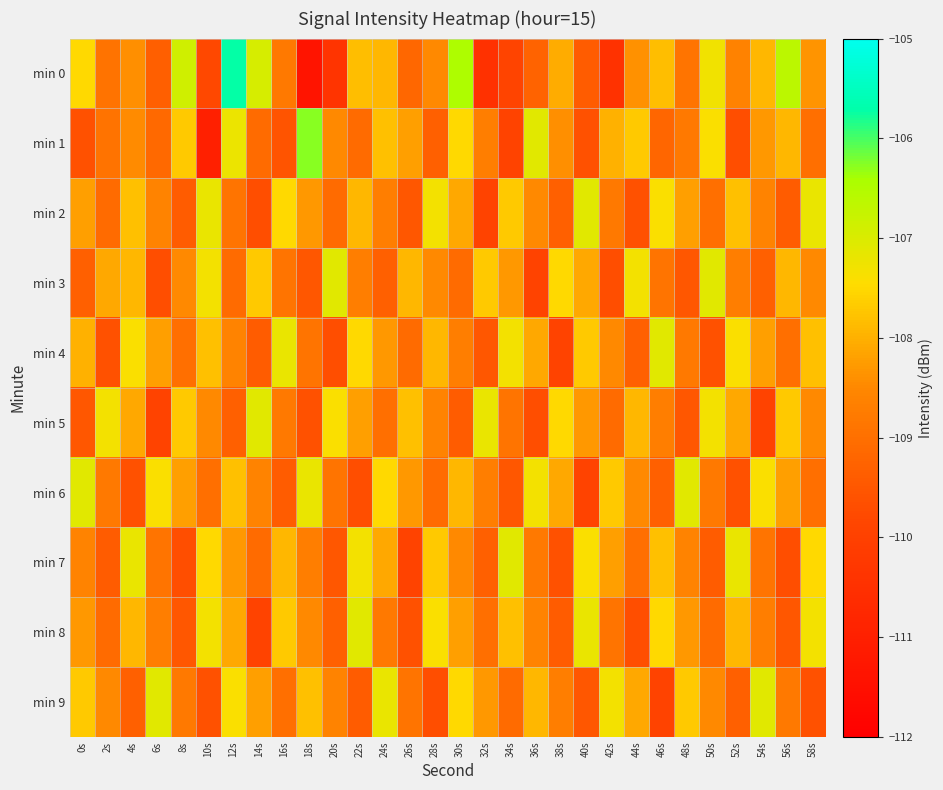

Reading right to left, list all the values displayed in this chart.

min 0: 58s=-108.3	56s=-106.6	54s=-107.9	52s=-108.6	50s=-107.3	48s=-108.9	46s=-107.8	44s=-108.4	42s=-110.4	40s=-109.4	38s=-108.0	36s=-109.3	34s=-109.9	32s=-110.5	30s=-106.5	28s=-108.5	26s=-109.2	24s=-107.9	22s=-107.8	20s=-110.4	18s=-111.3	16s=-108.8	14s=-107.0	12s=-105.7	10s=-109.8	8s=-106.9	6s=-109.3	4s=-108.4	2s=-108.9	0s=-107.5
min 1: 58s=-109.0	56s=-107.9	54s=-108.3	52s=-109.7	50s=-107.4	48s=-108.8	46s=-109.2	44s=-107.7	42s=-108.0	40s=-109.6	38s=-108.4	36s=-107.1	34s=-109.9	32s=-108.7	30s=-107.5	28s=-109.3	26s=-108.2	24s=-107.8	22s=-109.1	20s=-108.5	18s=-106.3	16s=-109.5	14s=-109.1	12s=-107.2	10s=-111.0	8s=-107.7	6s=-109.1	4s=-108.5	2s=-108.9	0s=-109.6
min 2: 58s=-107.2	56s=-109.4	54s=-108.6	52s=-107.8	50s=-109.0	48s=-108.2	46s=-107.4	44s=-109.6	42s=-108.8	40s=-107.1	38s=-109.3	36s=-108.5	34s=-107.7	32s=-109.9	30s=-108.1	28s=-107.3	26s=-109.5	24s=-108.7	22s=-107.9	20s=-109.1	18s=-108.3	16s=-107.5	14s=-109.7	12s=-108.9	10s=-107.2	8s=-109.4	6s=-108.6	4s=-107.8	2s=-109.1	0s=-108.2
min 3: 58s=-108.5	56s=-107.9	54s=-109.3	52s=-108.7	50s=-107.1	48s=-109.5	46s=-108.9	44s=-107.3	42s=-109.7	40s=-108.1	38s=-107.5	36s=-109.9	34s=-108.3	32s=-107.7	30s=-109.1	28s=-108.5	26s=-107.9	24s=-109.3	22s=-108.7	20s=-107.1	18s=-109.5	16s=-108.9	14s=-107.7	12s=-109.1	10s=-107.3	8s=-108.5	6s=-109.7	4s=-107.9	2s=-108.1	0s=-109.3
min 4: 58s=-107.8	56s=-109.0	54s=-108.2	52s=-107.4	50s=-109.6	48s=-108.8	46s=-107.1	44s=-109.3	42s=-108.5	40s=-107.7	38s=-109.9	36s=-108.1	34s=-107.3	32s=-109.5	30s=-108.7	28s=-107.9	26s=-109.1	24s=-108.3	22s=-107.5	20s=-109.7	18s=-108.9	16s=-107.2	14s=-109.4	12s=-108.6	10s=-107.8	8s=-109.0	6s=-108.2	4s=-107.4	2s=-109.6	0s=-108.0
min 5: 58s=-108.5	56s=-107.7	54s=-109.9	52s=-108.1	50s=-107.3	48s=-109.5	46s=-108.7	44s=-107.9	42s=-109.1	40s=-108.3	38s=-107.5	36s=-109.7	34s=-108.9	32s=-107.2	30s=-109.4	28s=-108.6	26s=-107.8	24s=-109.0	22s=-108.2	20s=-107.4	18s=-109.6	16s=-108.8	14s=-107.1	12s=-109.3	10s=-108.5	8s=-107.7	6s=-109.9	4s=-108.1	2s=-107.3	0s=-109.5
min 6: 58s=-109.0	56s=-108.2	54s=-107.4	52s=-109.6	50s=-108.8	48s=-107.1	46s=-109.3	44s=-108.5	42s=-107.7	40s=-109.9	38s=-108.1	36s=-107.3	34s=-109.5	32s=-108.7	30s=-107.9	28s=-109.1	26s=-108.3	24s=-107.5	22s=-109.7	20s=-108.9	18s=-107.2	16s=-109.4	14s=-108.6	12s=-107.8	10s=-109.0	8s=-108.2	6s=-107.4	4s=-109.6	2s=-108.8	0s=-107.1
min 7: 58s=-107.5	56s=-109.7	54s=-108.9	52s=-107.2	50s=-109.4	48s=-108.6	46s=-107.8	44s=-109.0	42s=-108.2	40s=-107.4	38s=-109.6	36s=-108.8	34s=-107.1	32s=-109.3	30s=-108.5	28s=-107.7	26s=-109.9	24s=-108.1	22s=-107.3	20s=-109.5	18s=-108.7	16s=-107.9	14s=-109.1	12s=-108.3	10s=-107.5	8s=-109.7	6s=-108.9	4s=-107.2	2s=-109.4	0s=-108.6
min 8: 58s=-107.3	56s=-109.5	54s=-108.7	52s=-107.9	50s=-109.1	48s=-108.3	46s=-107.5	44s=-109.7	42s=-108.9	40s=-107.2	38s=-109.4	36s=-108.6	34s=-107.8	32s=-109.0	30s=-108.2	28s=-107.4	26s=-109.6	24s=-108.8	22s=-107.1	20s=-109.3	18s=-108.5	16s=-107.7	14s=-109.9	12s=-108.1	10s=-107.3	8s=-109.5	6s=-108.7	4s=-107.9	2s=-109.1	0s=-108.3
min 9: 58s=-109.6	56s=-108.8	54s=-107.1	52s=-109.3	50s=-108.5	48s=-107.7	46s=-109.9	44s=-108.1	42s=-107.3	40s=-109.5	38s=-108.7	36s=-107.9	34s=-109.1	32s=-108.3	30s=-107.5	28s=-109.7	26s=-108.9	24s=-107.2	22s=-109.4	20s=-108.6	18s=-107.8	16s=-109.0	14s=-108.2	12s=-107.4	10s=-109.6	8s=-108.8	6s=-107.1	4s=-109.3	2s=-108.5	0s=-107.7